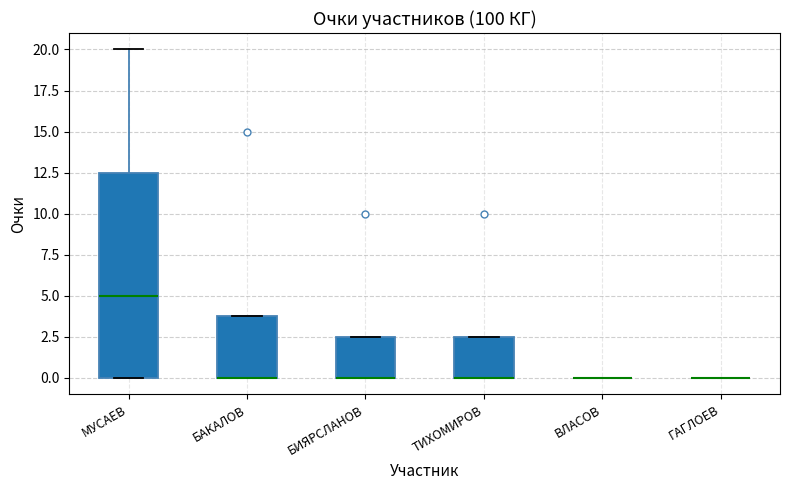

Comparing the boxes themselves (not the whiskers), which one is the tallest?

МУСАЕВ